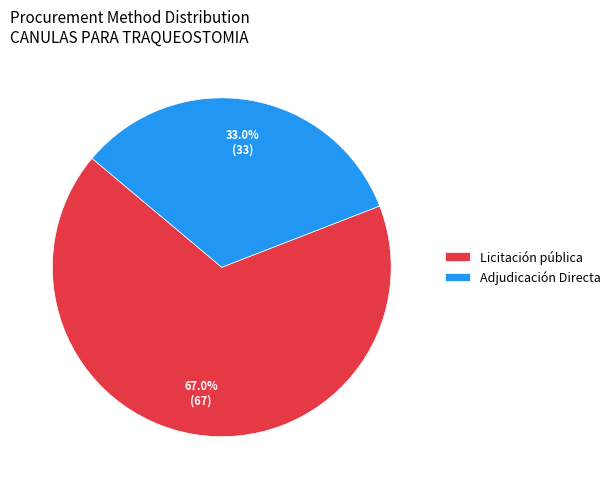

To the nearest percent, what is the combined percentage of Licitación pública and Adjudicación Directa?

100%